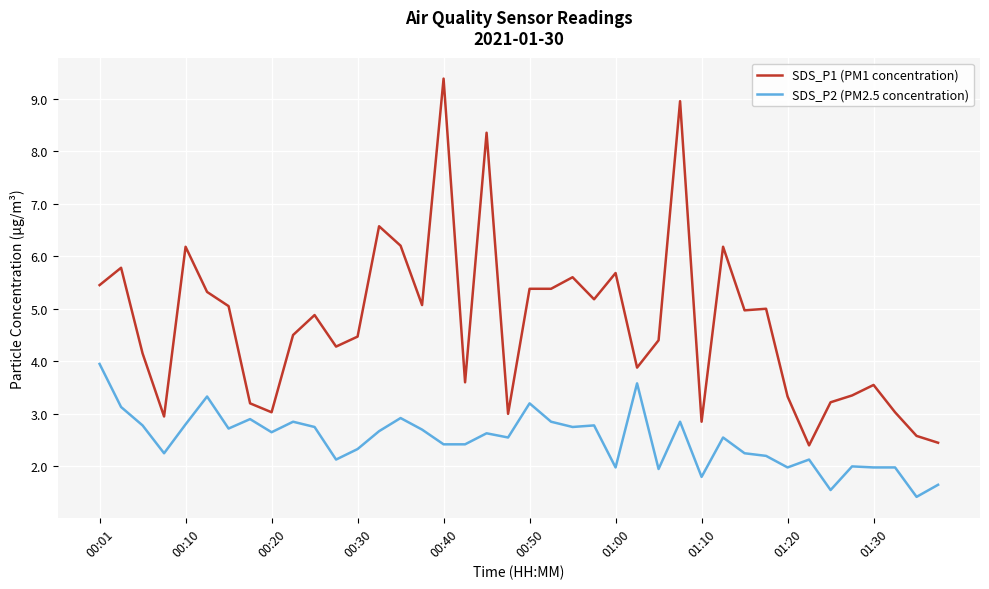

What is the smallest value displayed?

1.4